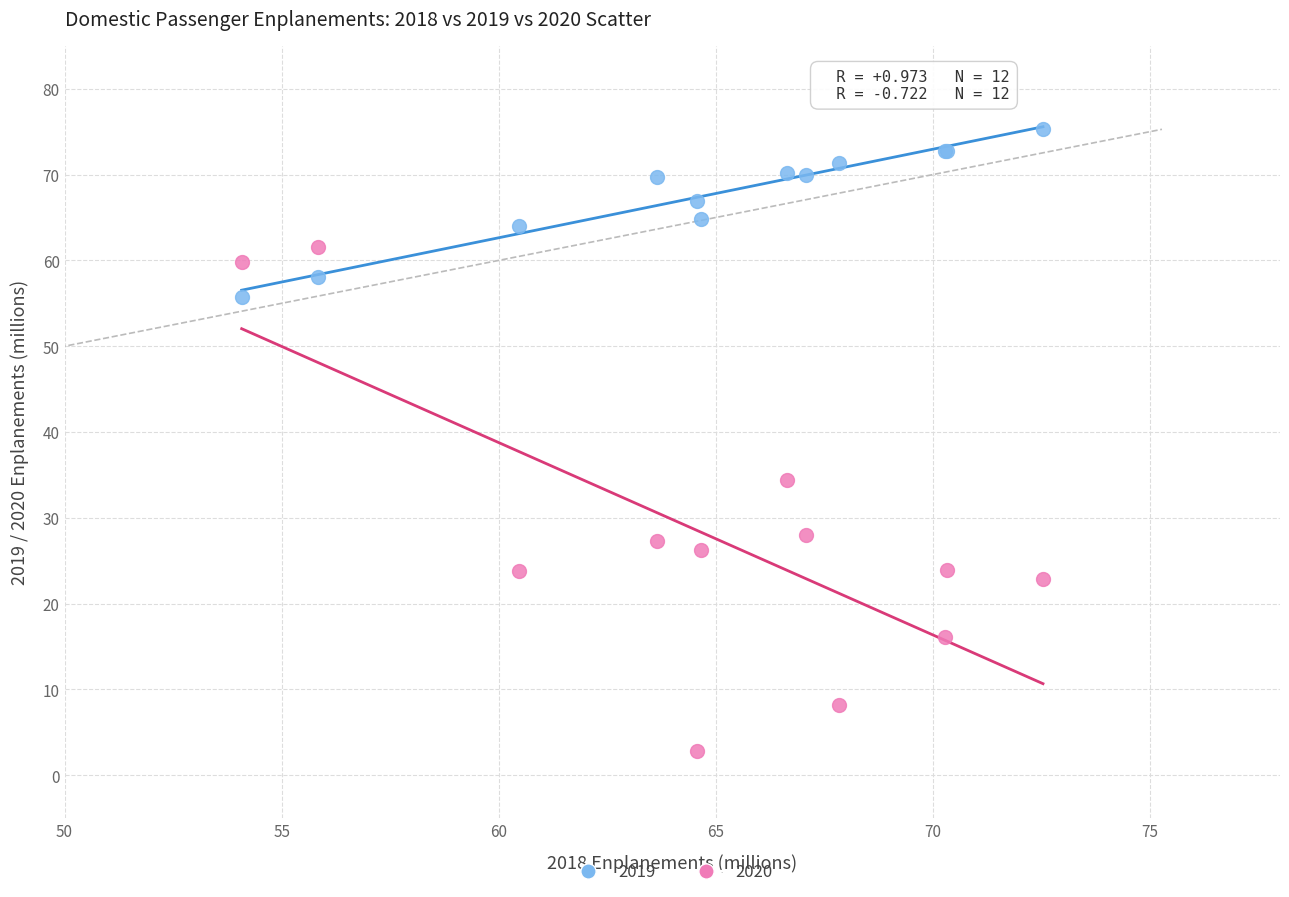

What is the X range (max minus min) for the scatter plot?

18.5